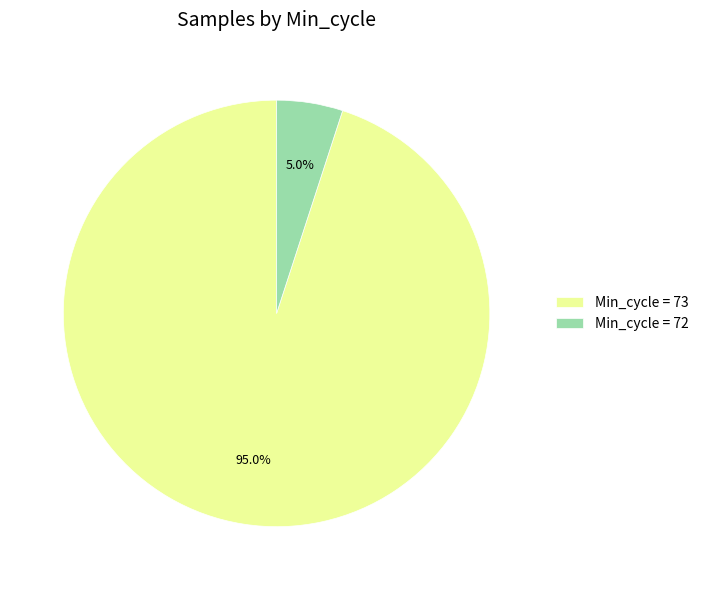

Between Min_cycle = 73 and Min_cycle = 72, which is larger?

Min_cycle = 73